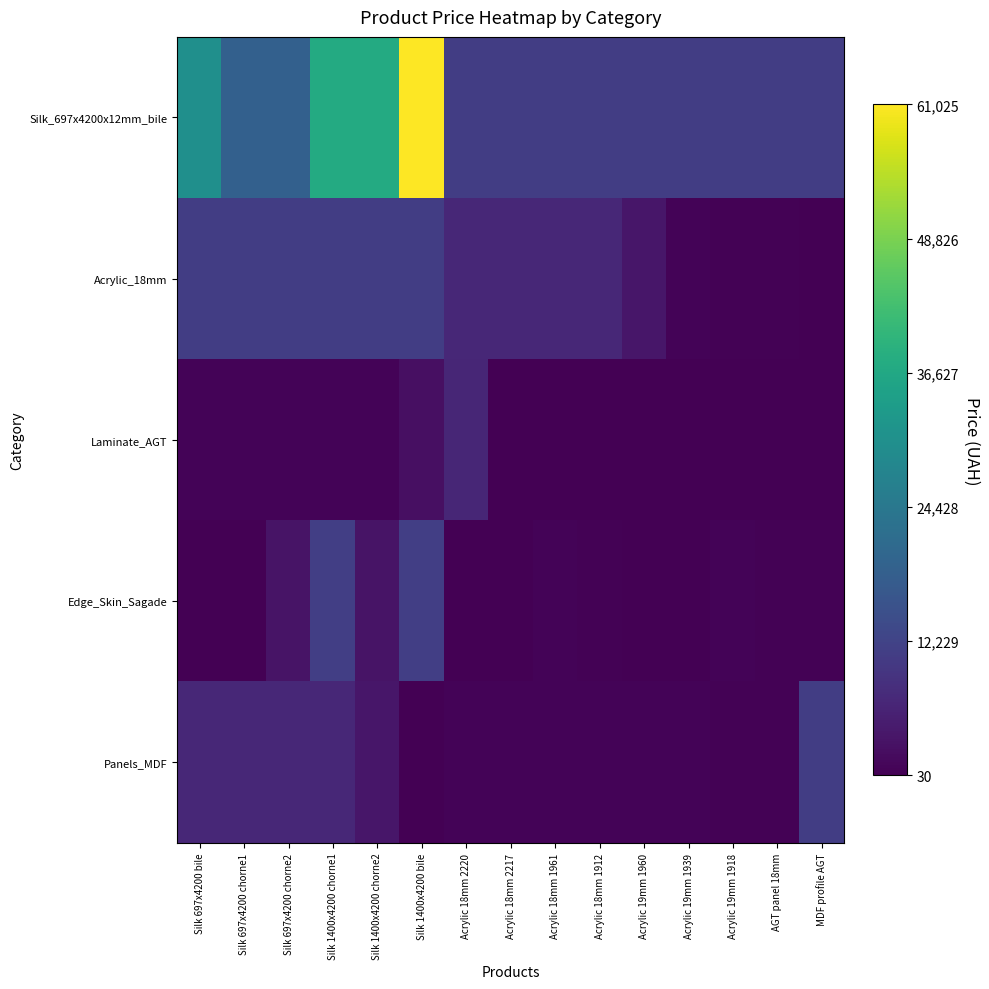

What is the smallest value displayed?

30.0